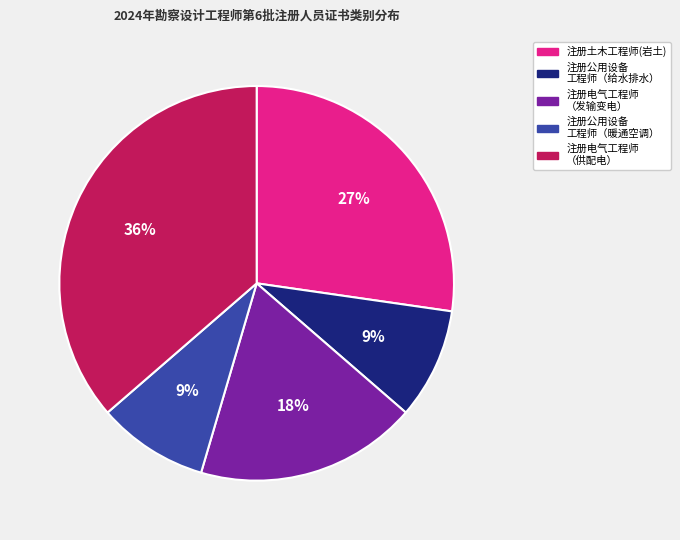

Does any single category account for the majority?

No